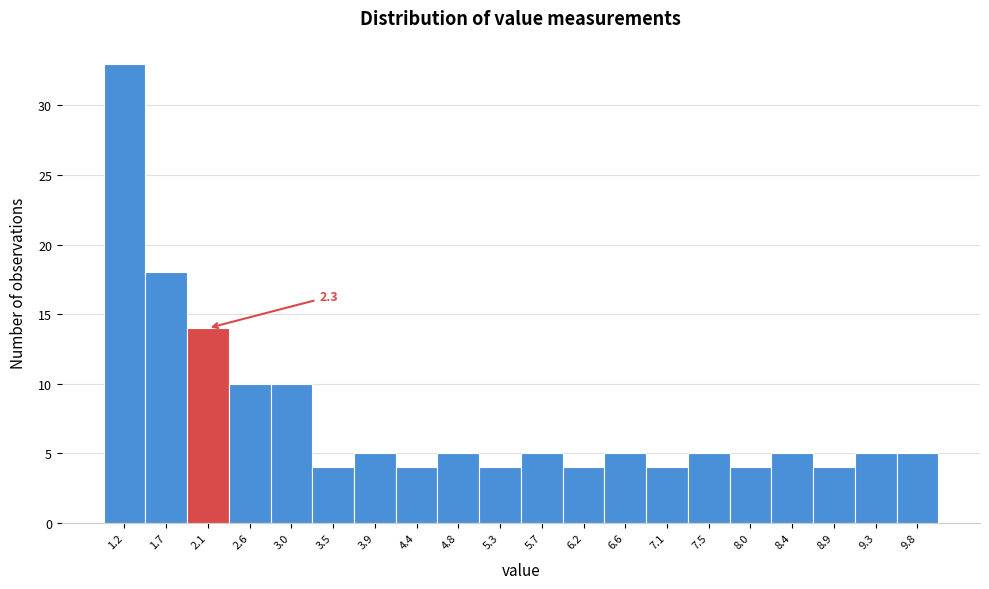

Which range on the x-axis has the tallest bar?

1.00 to 1.45